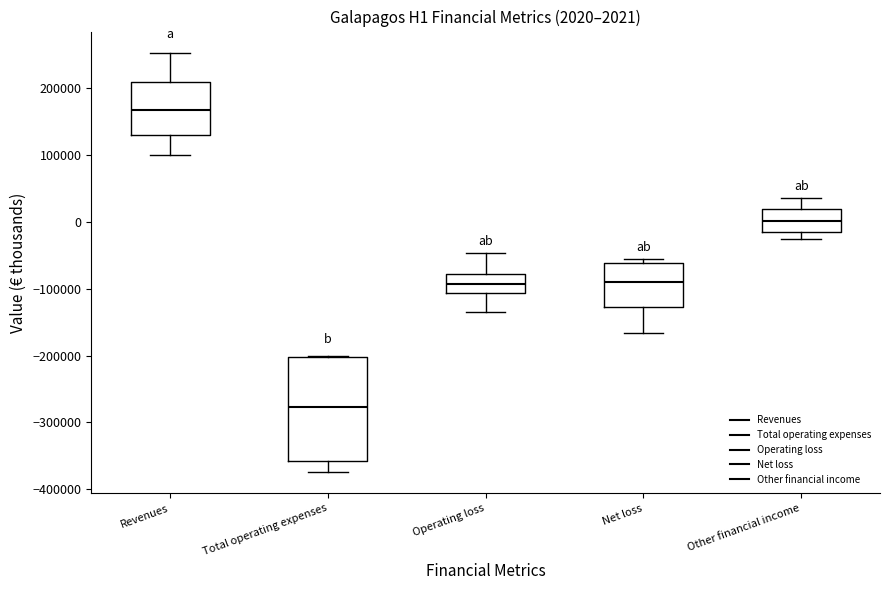

Which box has the lowest median line?

Total operating expenses